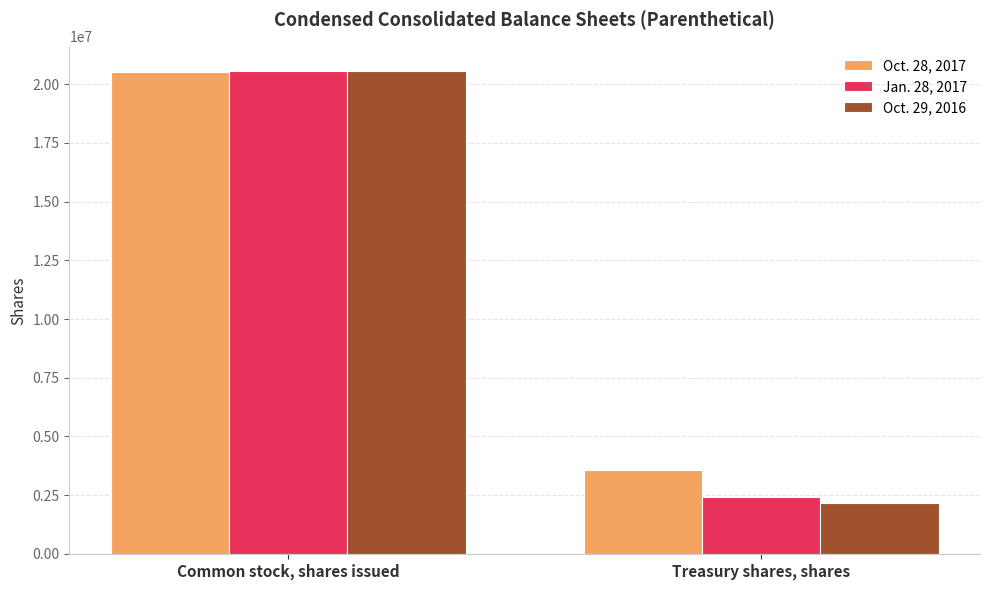

List the labels in order of Jan. 28, 2017 value, largest first.

Common stock, shares issued, Treasury shares, shares